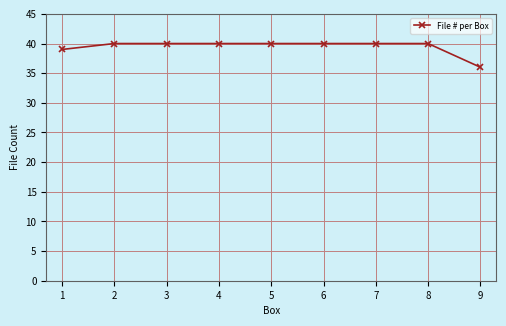

At which category does the chart reach its minimum across all series?

9